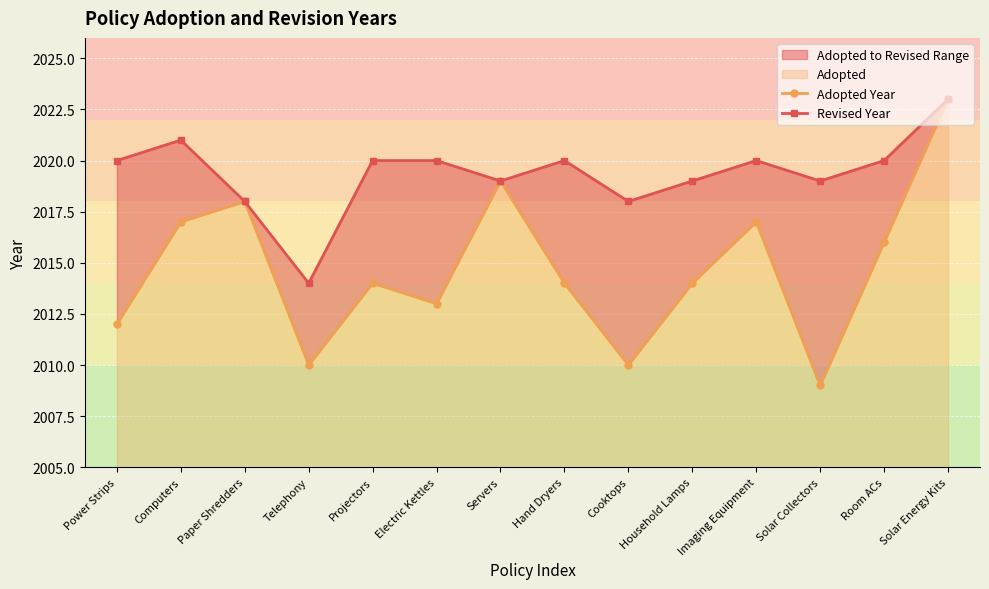

At which category is the sum across all series the highest?

Solar Energy Kits